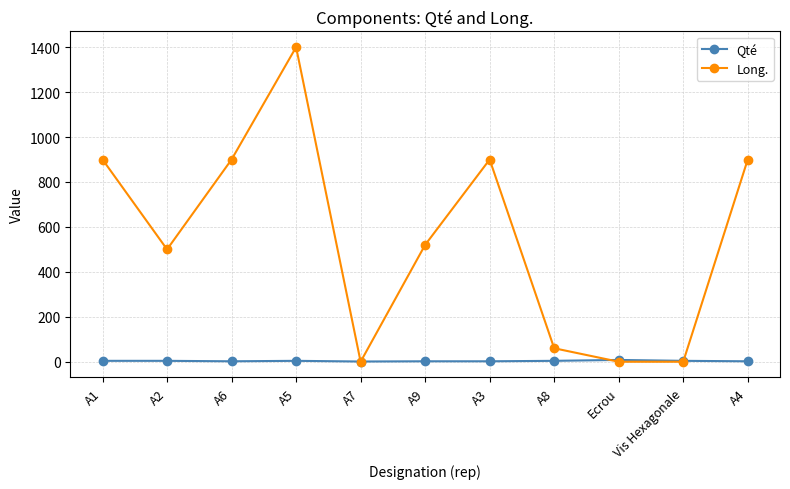

Which category has the highest value across all series?

A5